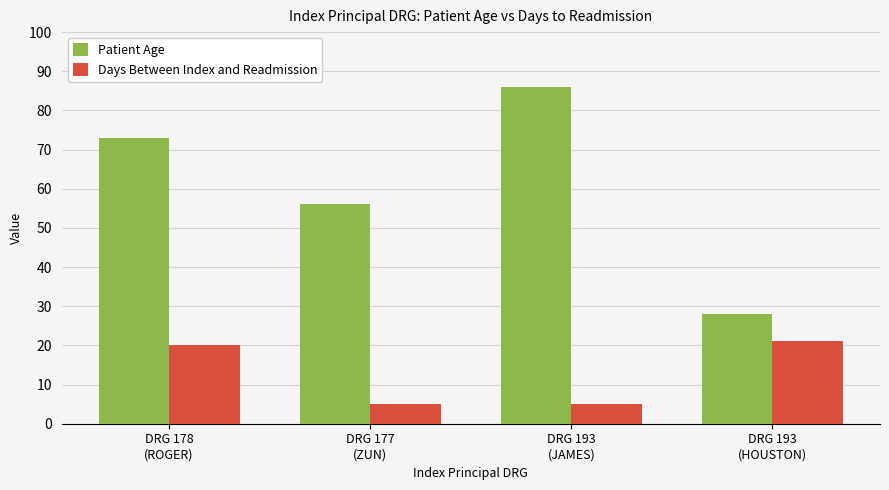

How many bars are there in each group?

2